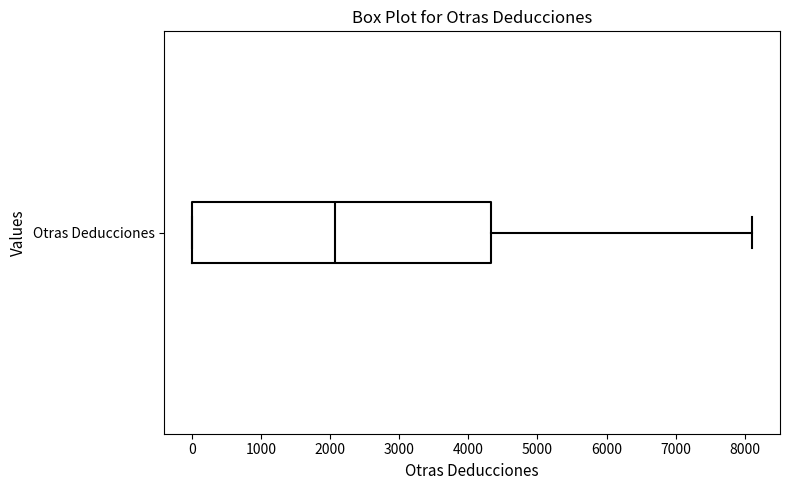

Transcribe this box plot: give where the median line is, the range the box spans, and where the two whiskers end, as read against the x-axis. The values are not printed on the chart, so give them approximately, as read against the axis.

median 2100, box 0 to 4300, whiskers 0 to 8100